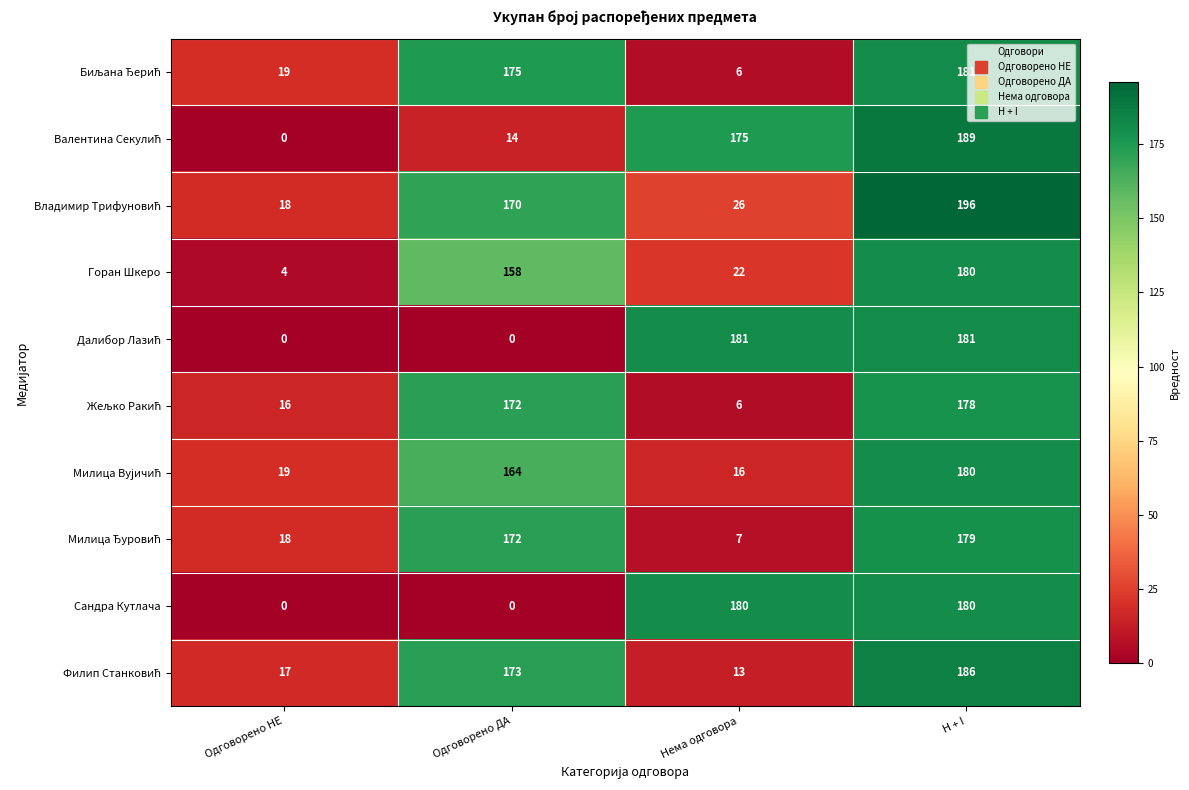

What is the difference between the Сандра Кутлача values at Одговорено НЕ and H + I?

180